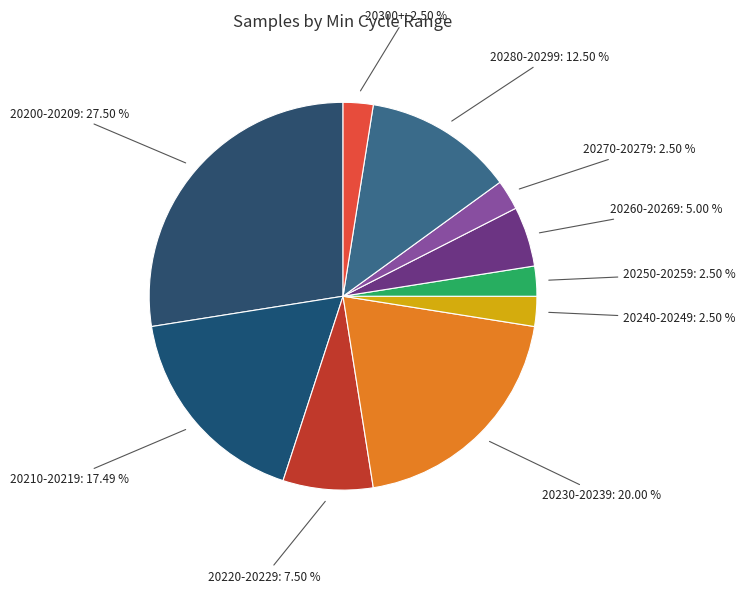

Between 20200-20209: 27.50 % and 20300+: 2.50 %, which is larger?

20200-20209: 27.50 %